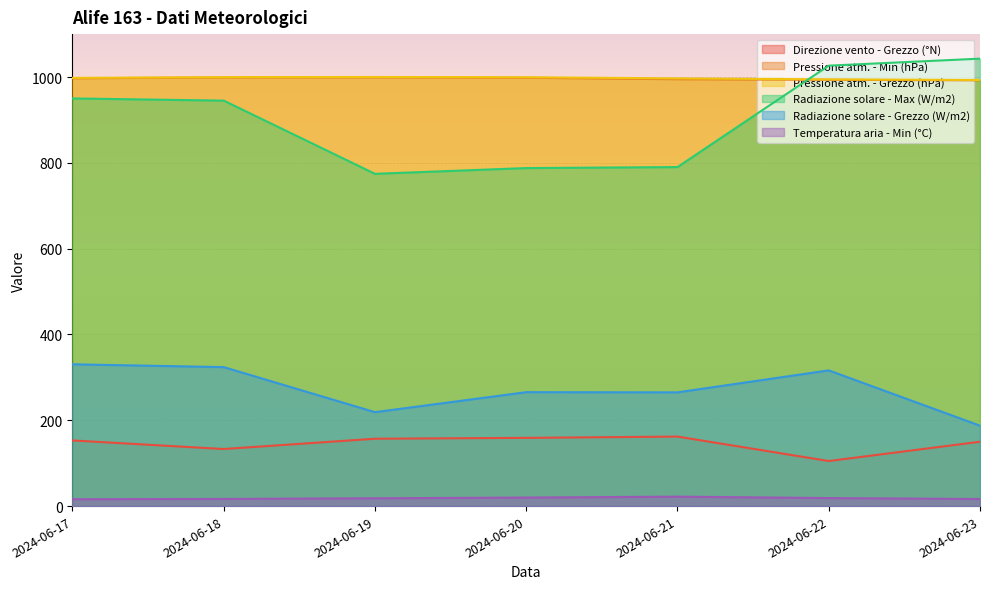

Reading left to right, extract all data points from this chart.

Direzione vento - Grezzo (°N): 153.0	133.0	157.0	159.0	162.0	105.0	150.0
Pressione atm. - Min (hPa): 997.1	998.9	999.2	998.3	994.9	993.5	992.3
Pressione atm. - Grezzo (hPa): 998.0	999.7	1000.1	999.5	996.8	994.5	993.1
Radiazione solare - Max (W/m2): 950.1	945.0	774.4	787.8	790.1	1026.5	1042.8
Radiazione solare - Grezzo (W/m2): 330.5	323.9	218.9	265.5	265.1	316.3	187.4
Temperatura aria - Min (°C): 16.0	16.7	18.2	19.9	22.0	18.7	16.5